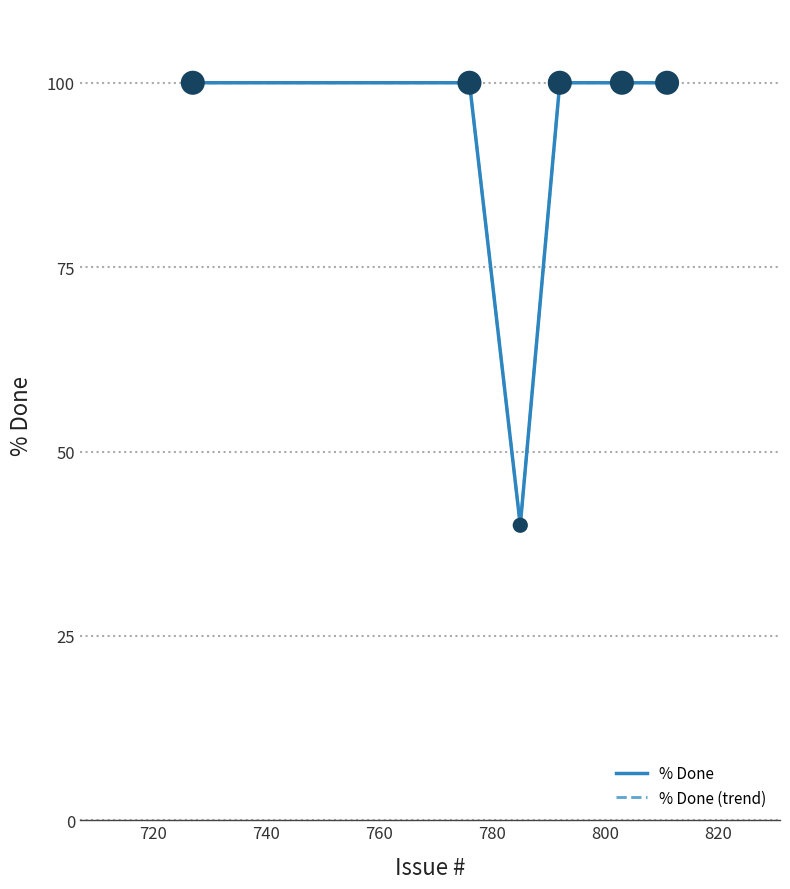

Does the chart have visible grid lines?

Yes